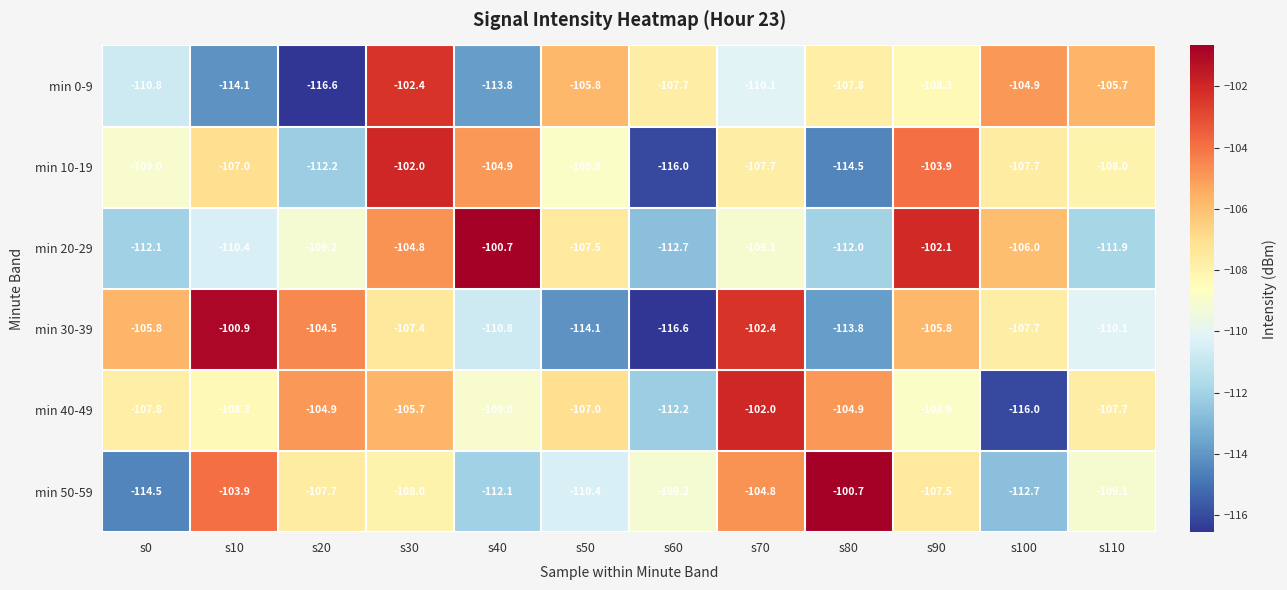

What is the lowest value of the min 30-39 series?

-116.6